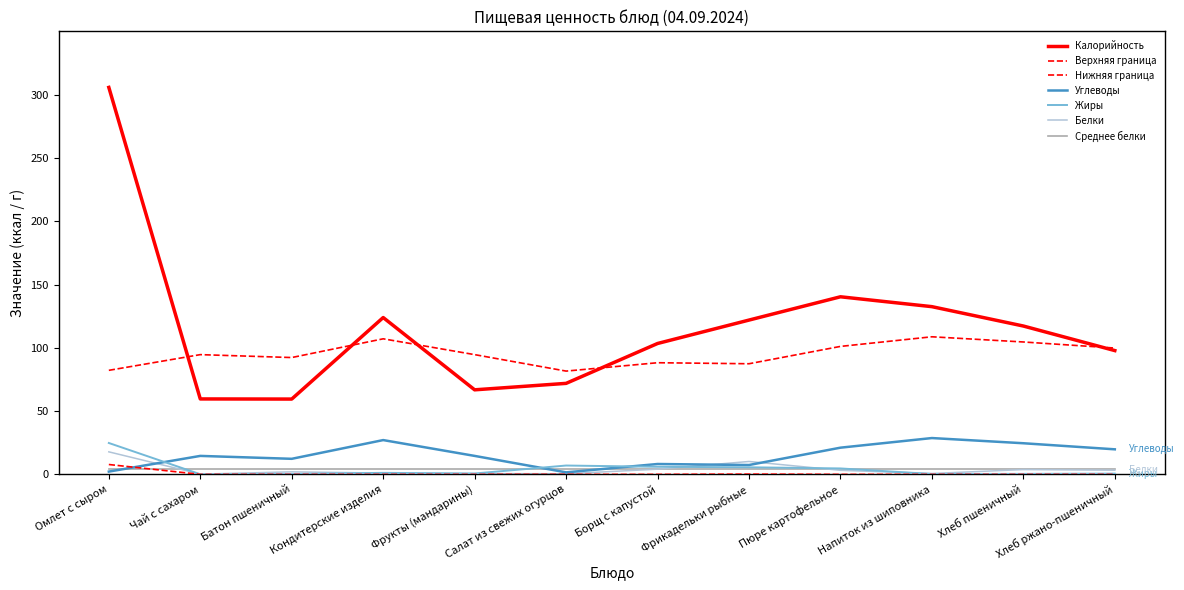

Is this an area chart (filled region under the line)?

No